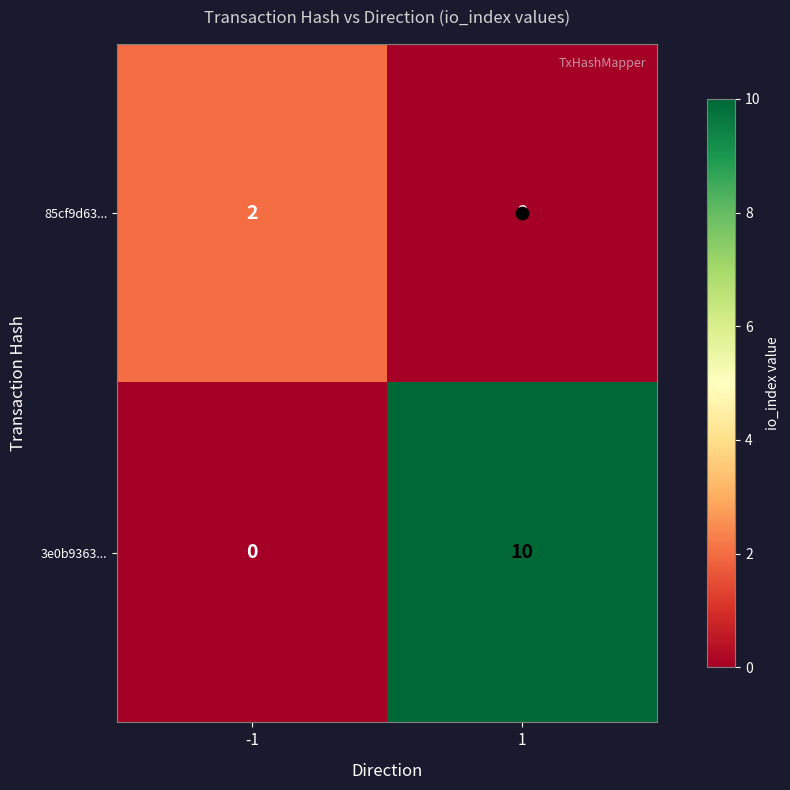

What is the sum of all 3e0b9363... values?

10